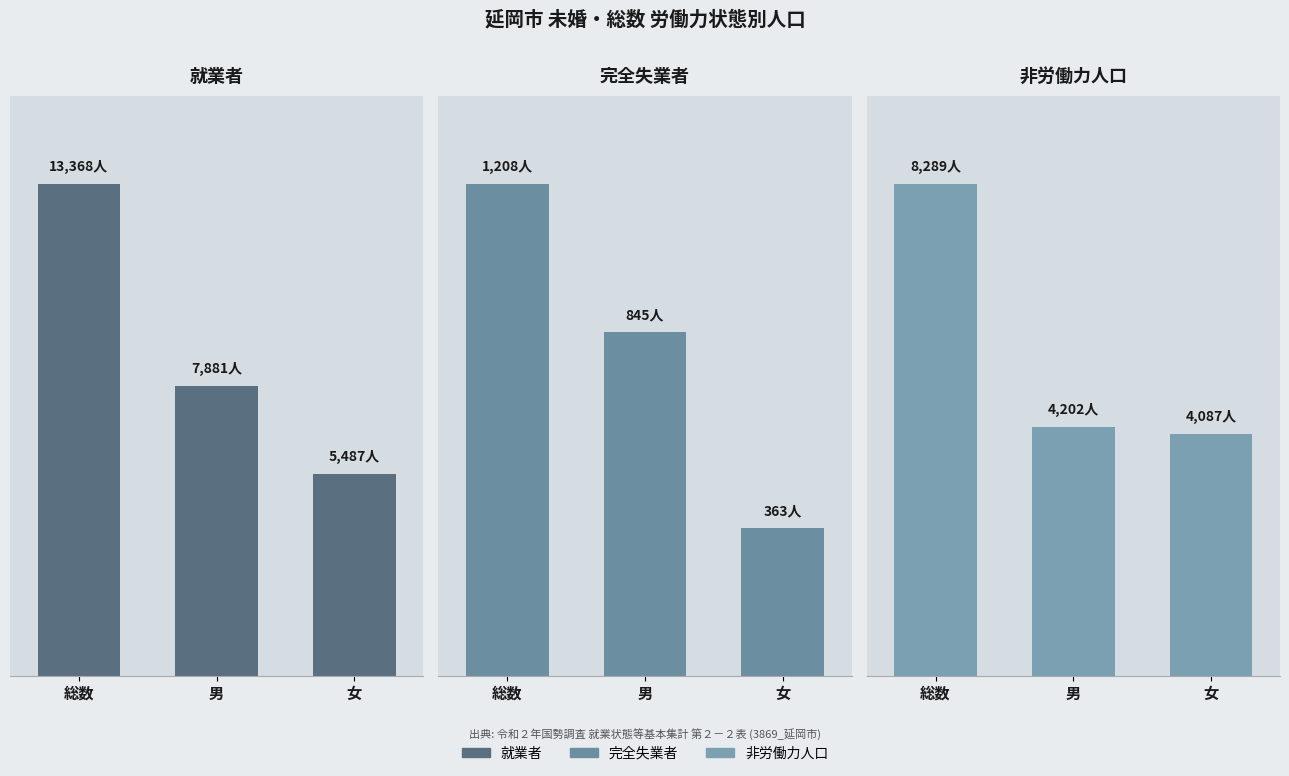

How many bars are there in each group?

3